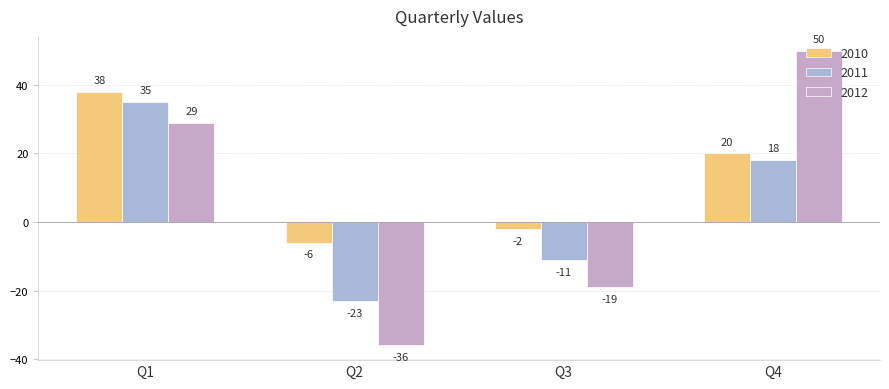

The 2010 series shows -6 at Q2. True or false?

True